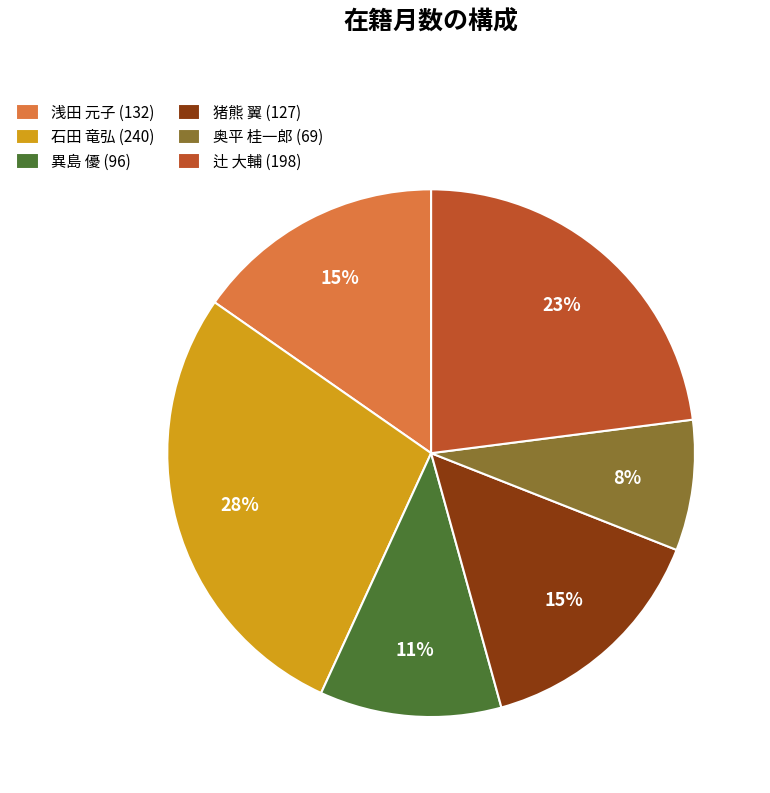

How many slices are in this pie chart?

6